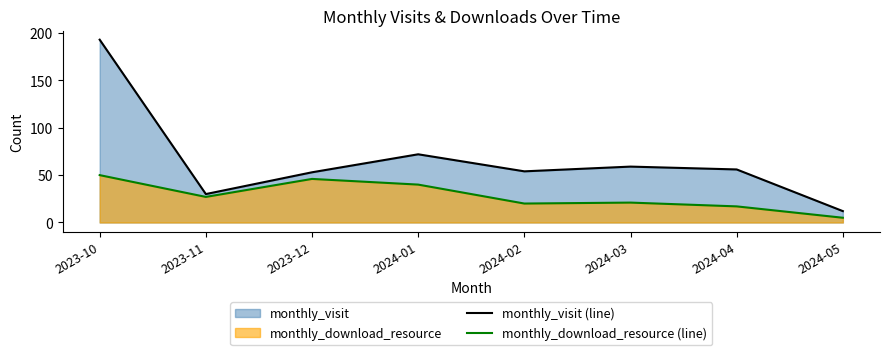

How many interior local valleys does the monthly_download_resource (line) series have?

2